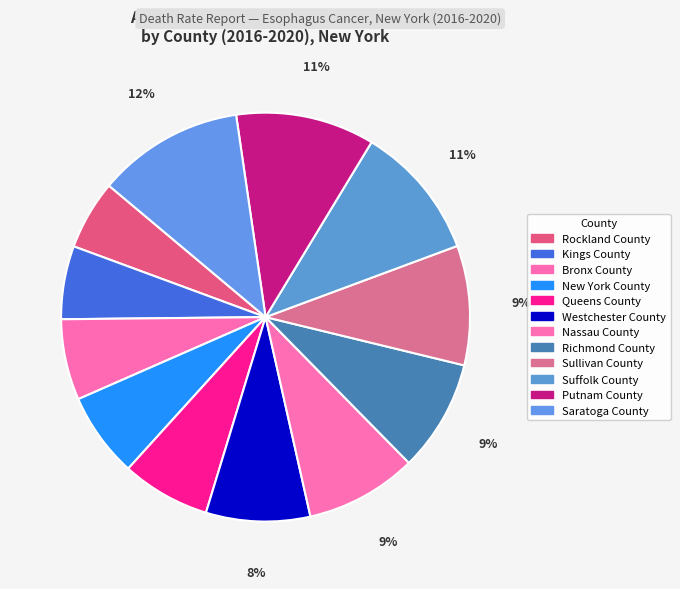

What is the total percentage of New York County and Saratoga County?

18.3%